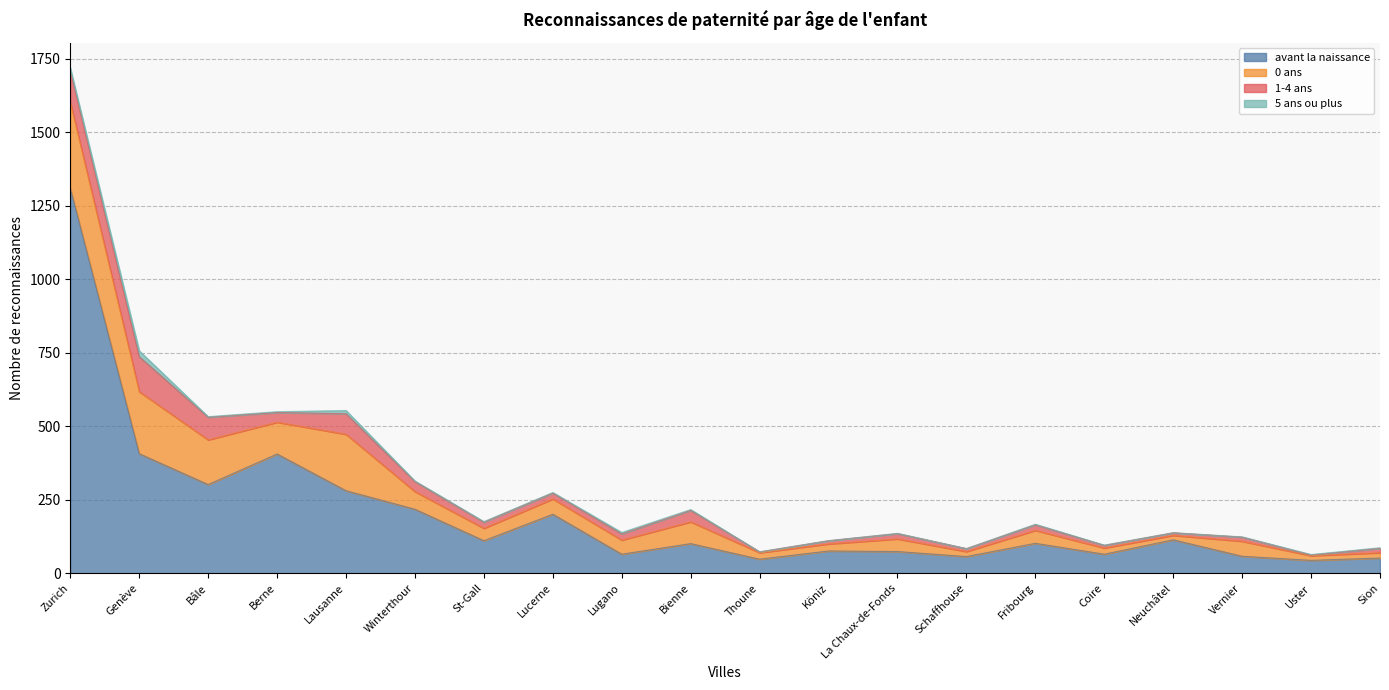

At Fribourg, list the series in order from smallest to largest.

5 ans ou plus, 1-4 ans, 0 ans, avant la naissance